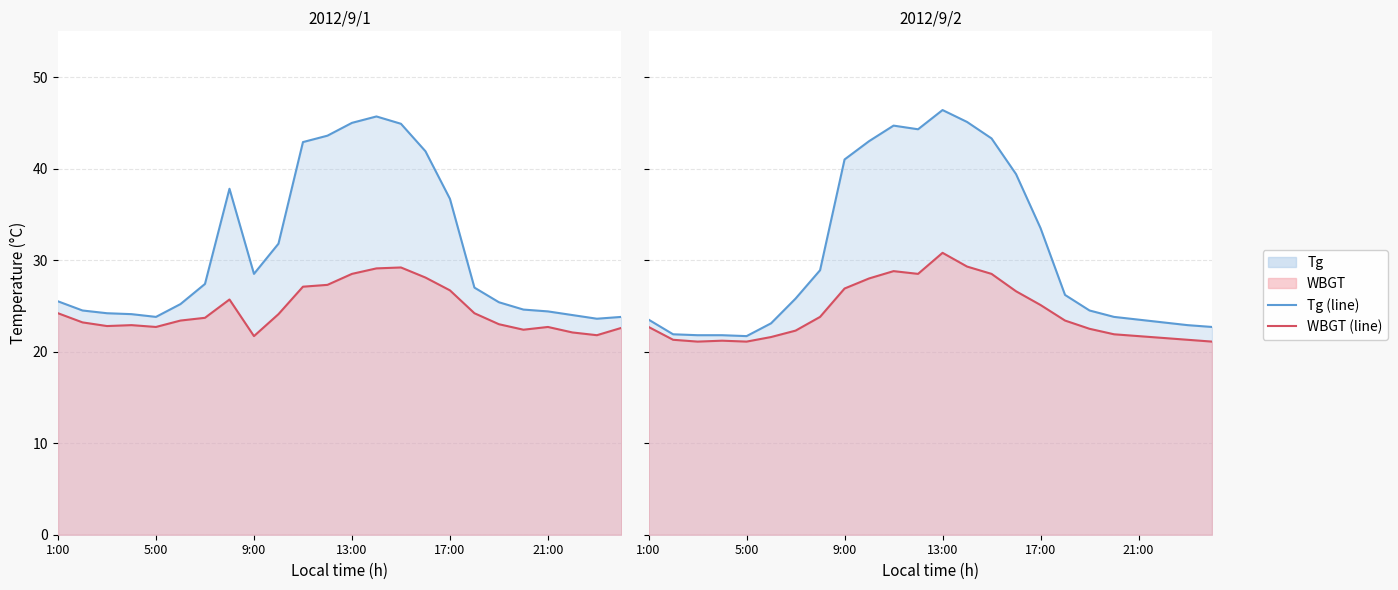

True or false: WBGT (line) has more than 1 interior local peaks.

True